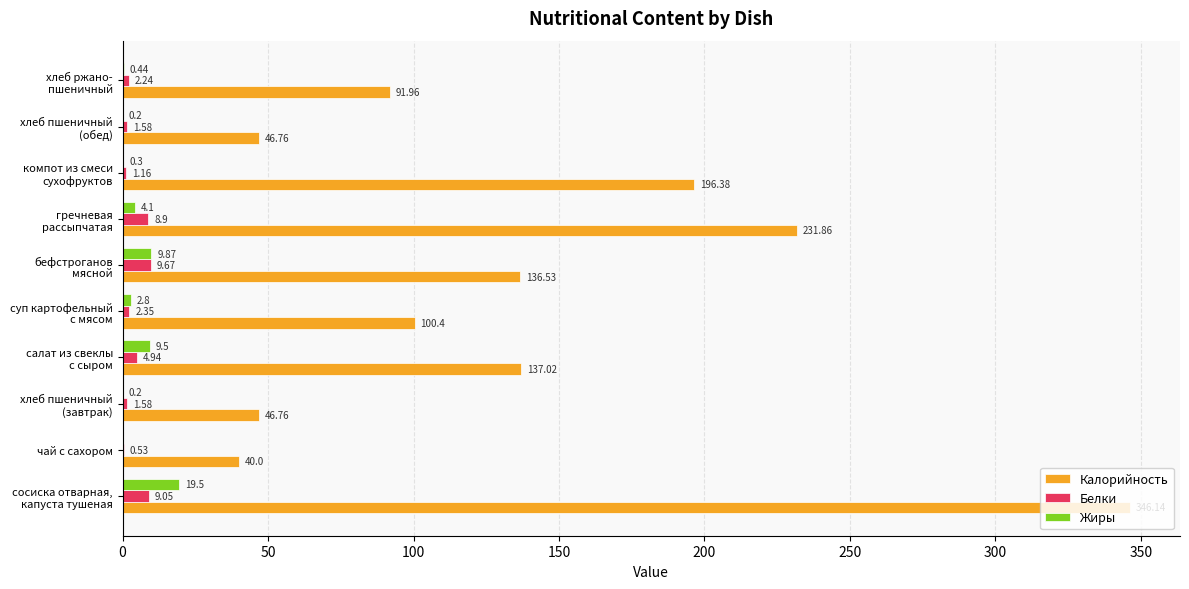

How many data points in Жиры are above 2?

5